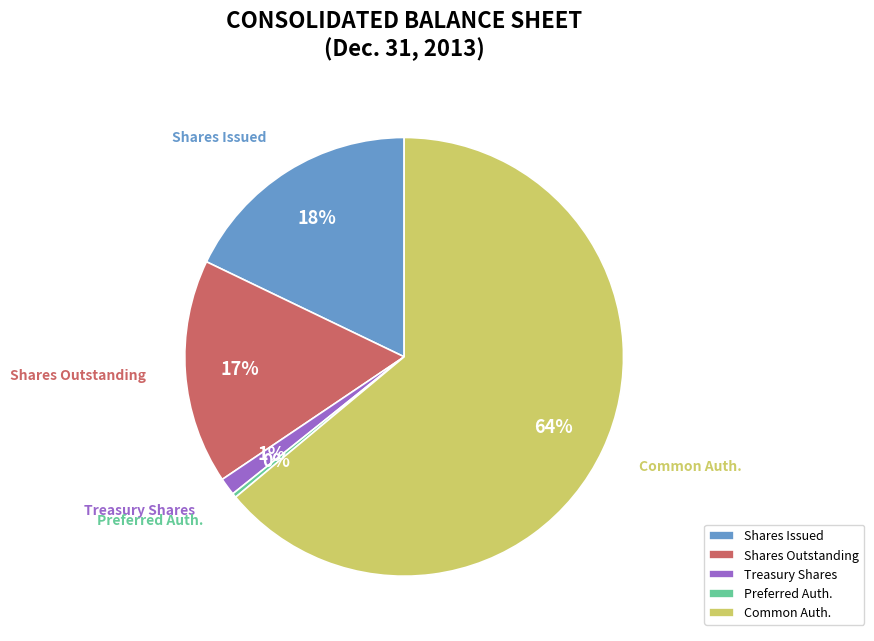

To the nearest percent, what portion does Shares Outstanding represent?

17%